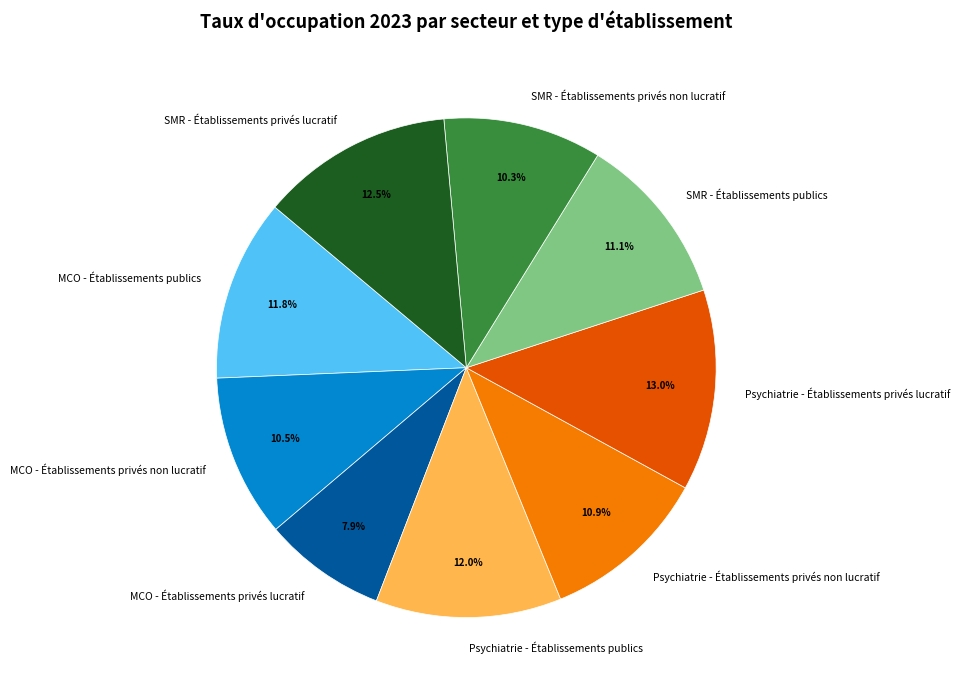

What is the smallest slice in the pie chart?

MCO - Établissements privés lucratif